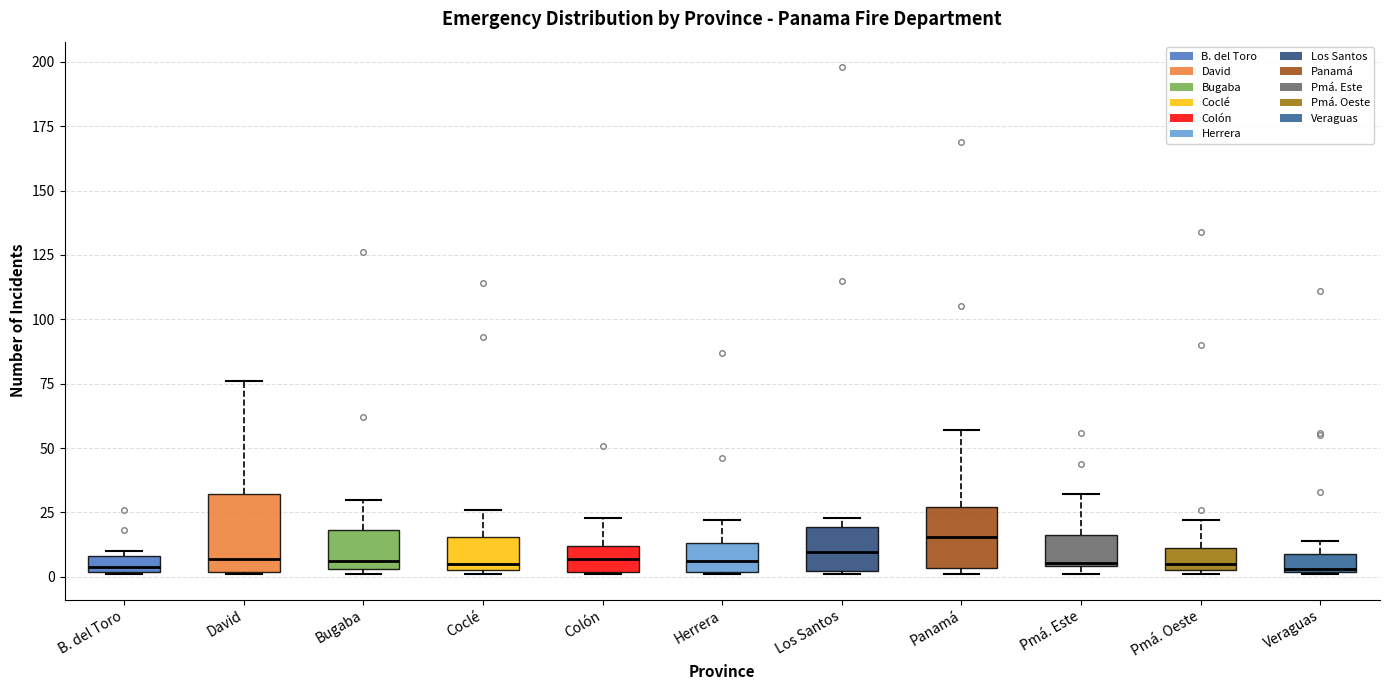

Comparing the boxes themselves (not the whiskers), which one is the tallest?

David